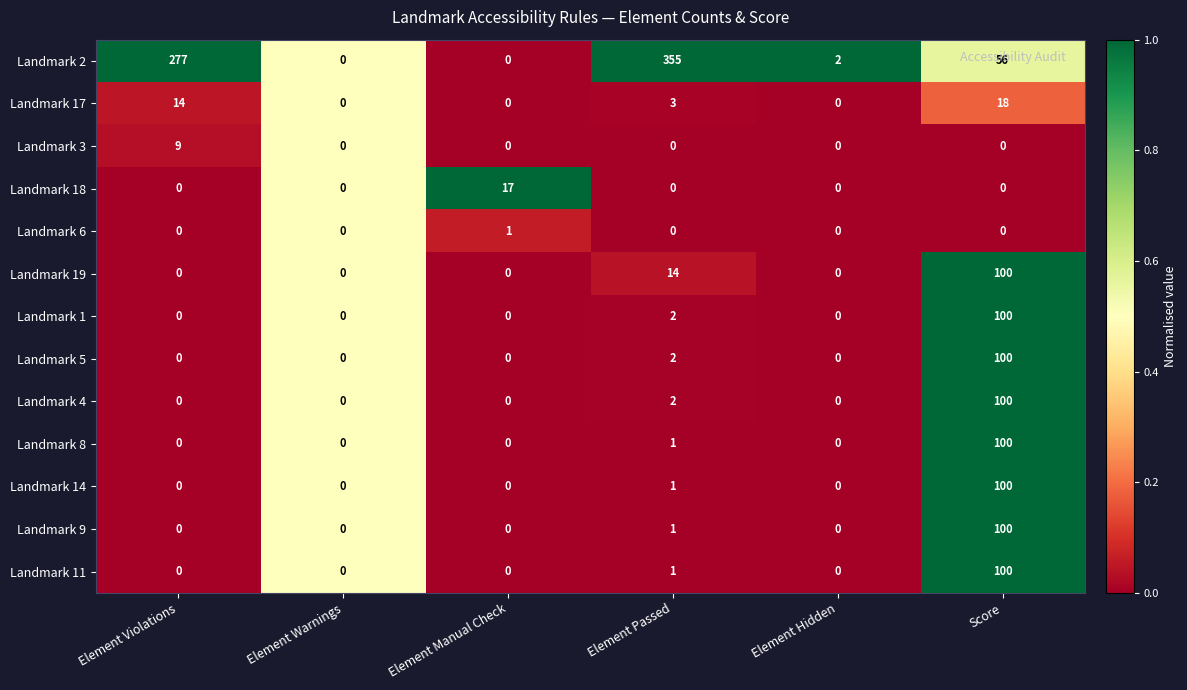

What is the difference between the highest and lowest values at Element Hidden?

2